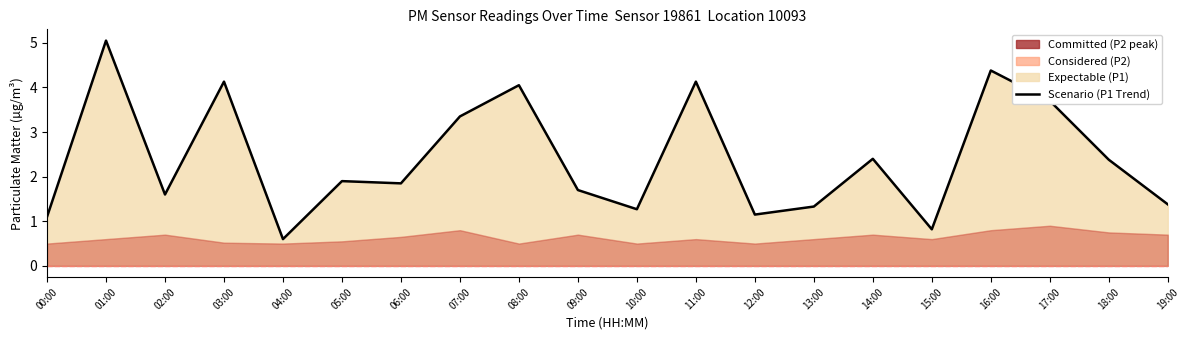

What is the ratio of the value at 14:00 to the value at 17:00?

0.6